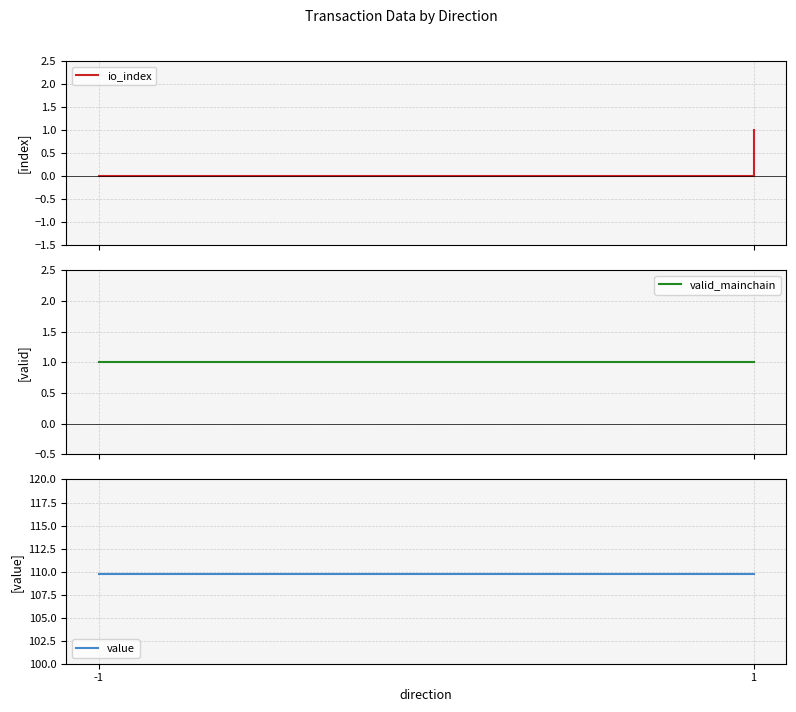

How many lines are shown in the chart?

3